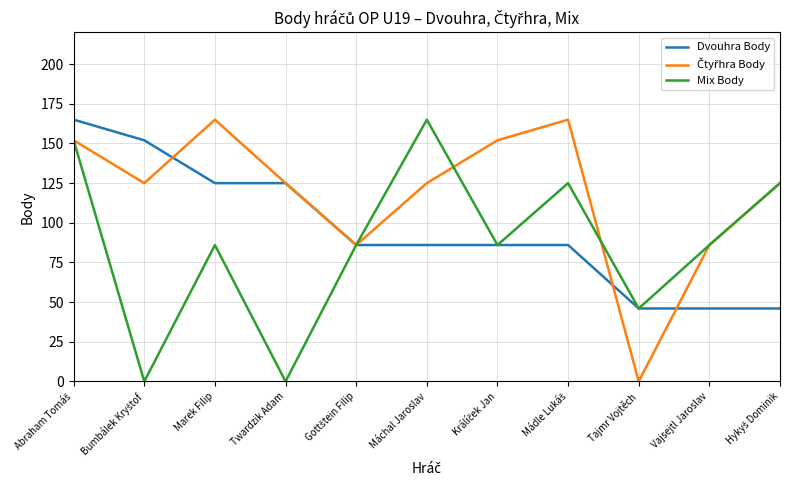

What position from the right is Twardzik Adam?

8